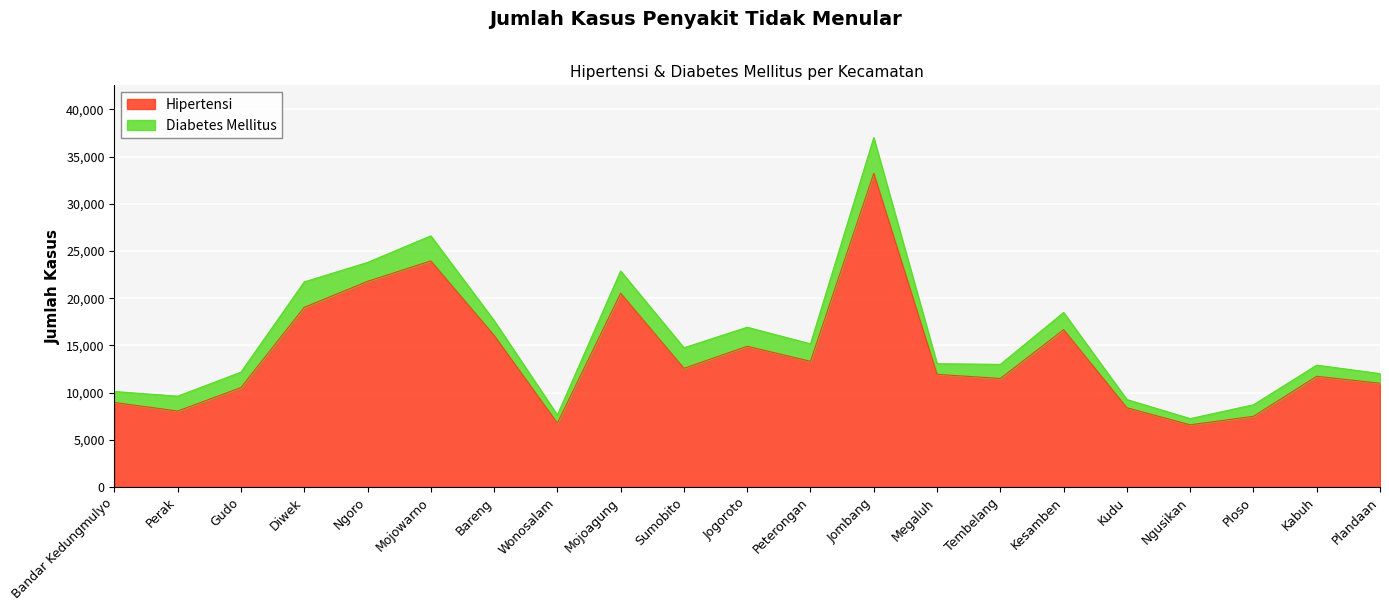

Which has a higher value, Perak or Peterongan?

Peterongan